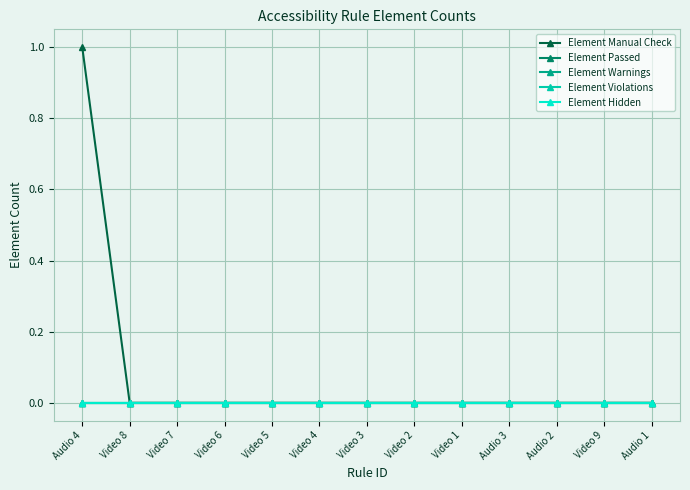

What position from the right is Video 2?

6